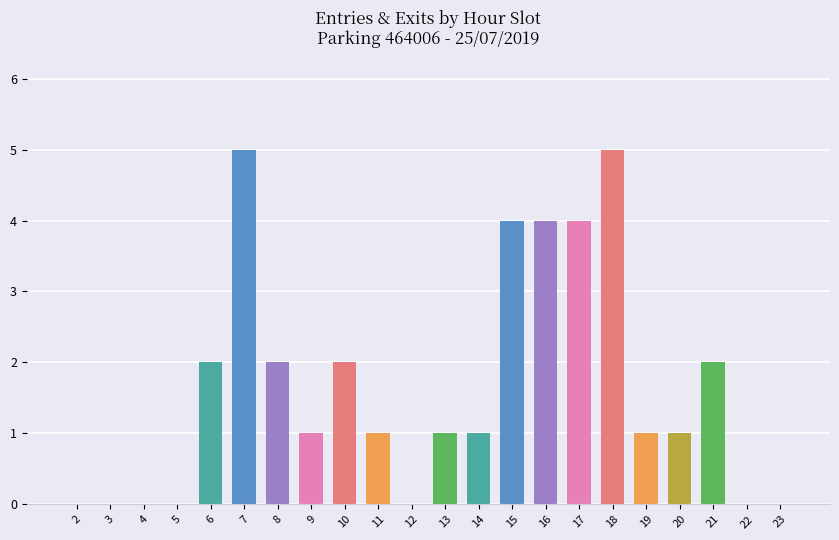

The ENTREES series shows 2 at 8. True or false?

True